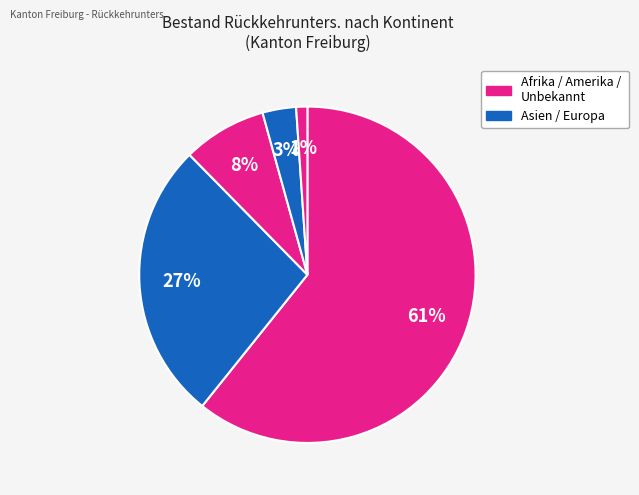

How many segments does this pie chart have?

5